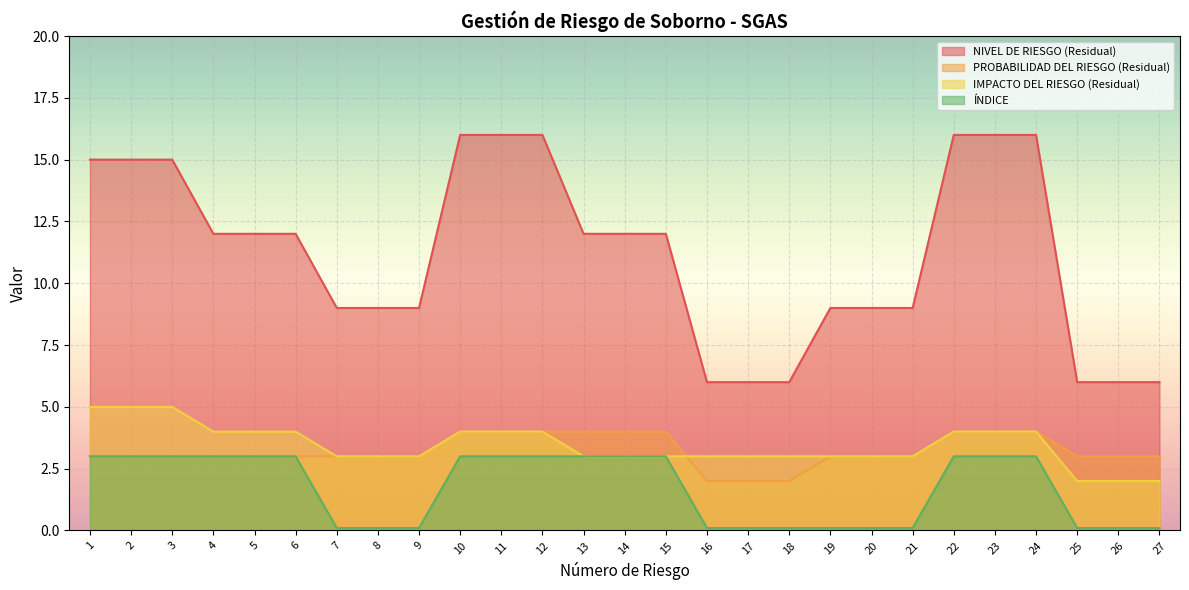

Reading left to right, list all the values displayed in this chart.

NIVEL DE RIESGO (Residual): 1=15.0	2=15.0	3=15.0	4=12.0	5=12.0	6=12.0	7=9.0	8=9.0	9=9.0	10=16.0	11=16.0	12=16.0	13=12.0	14=12.0	15=12.0	16=6.0	17=6.0	18=6.0	19=9.0	20=9.0	21=9.0	22=16.0	23=16.0	24=16.0	25=6.0	26=6.0	27=6.0
PROBABILIDAD DEL RIESGO (Residual): 1=3.0	2=3.0	3=3.0	4=3.0	5=3.0	6=3.0	7=3.0	8=3.0	9=3.0	10=4.0	11=4.0	12=4.0	13=4.0	14=4.0	15=4.0	16=2.0	17=2.0	18=2.0	19=3.0	20=3.0	21=3.0	22=4.0	23=4.0	24=4.0	25=3.0	26=3.0	27=3.0
IMPACTO DEL RIESGO (Residual): 1=5.0	2=5.0	3=5.0	4=4.0	5=4.0	6=4.0	7=3.0	8=3.0	9=3.0	10=4.0	11=4.0	12=4.0	13=3.0	14=3.0	15=3.0	16=3.0	17=3.0	18=3.0	19=3.0	20=3.0	21=3.0	22=4.0	23=4.0	24=4.0	25=2.0	26=2.0	27=2.0
ÍNDICE: 1=3.0	2=3.0	3=3.0	4=3.0	5=3.0	6=3.0	7=0.1	8=0.1	9=0.1	10=3.0	11=3.0	12=3.0	13=3.0	14=3.0	15=3.0	16=0.1	17=0.1	18=0.1	19=0.1	20=0.1	21=0.1	22=3.0	23=3.0	24=3.0	25=0.1	26=0.1	27=0.1